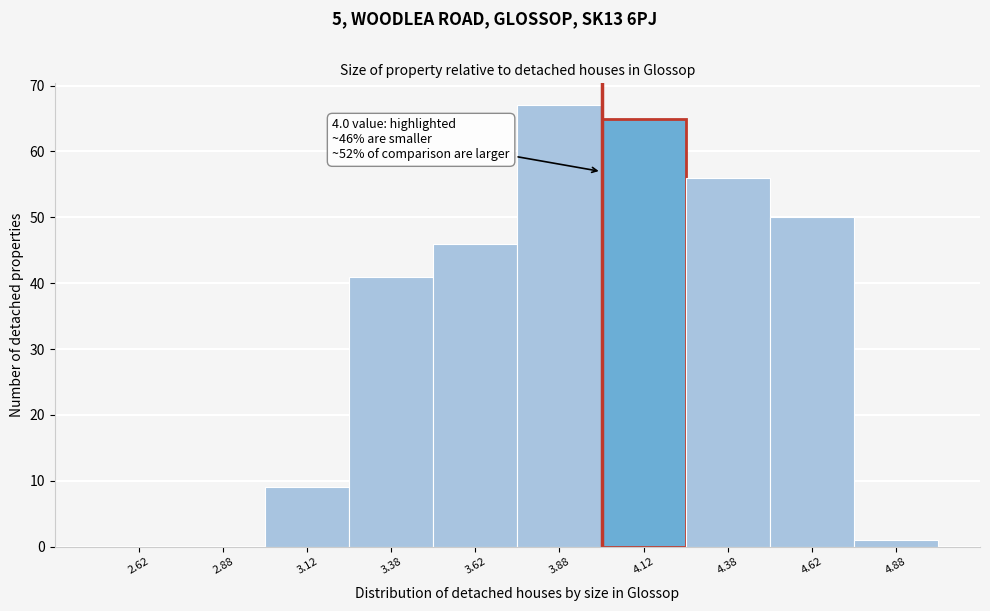

Which range on the x-axis has the tallest bar?

3.75 to 4.00